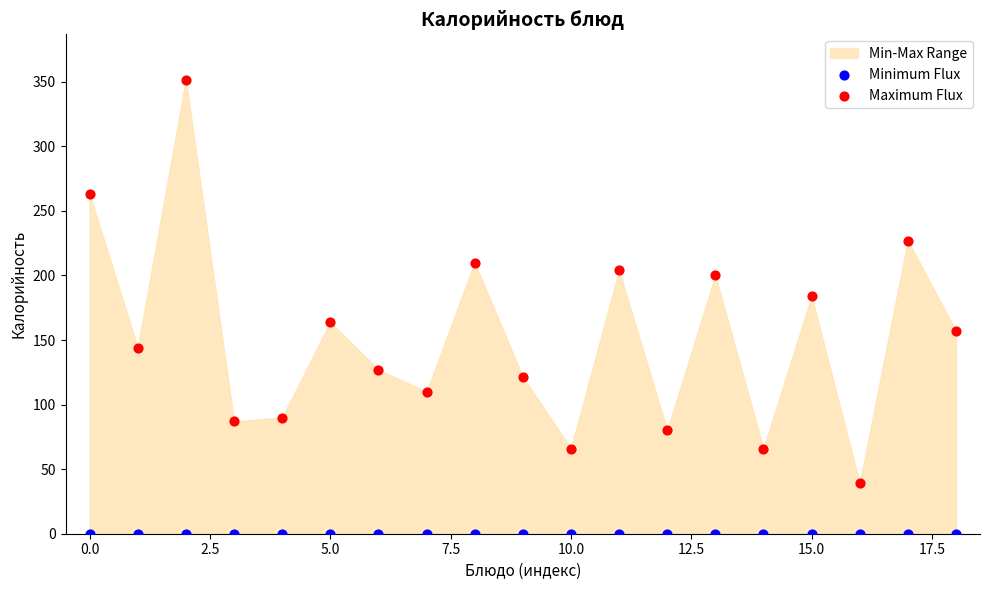

Which series contains the lowest Y value?

Minimum Flux